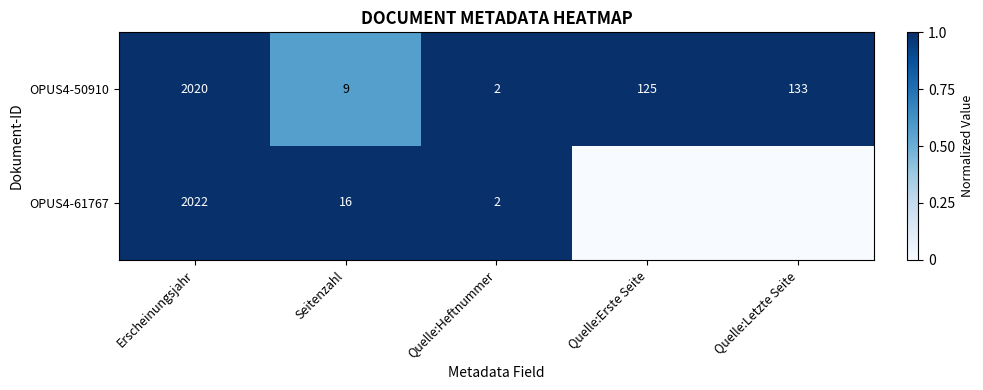

What value does the OPUS4-50910 series have at Erscheinungsjahr?

2020